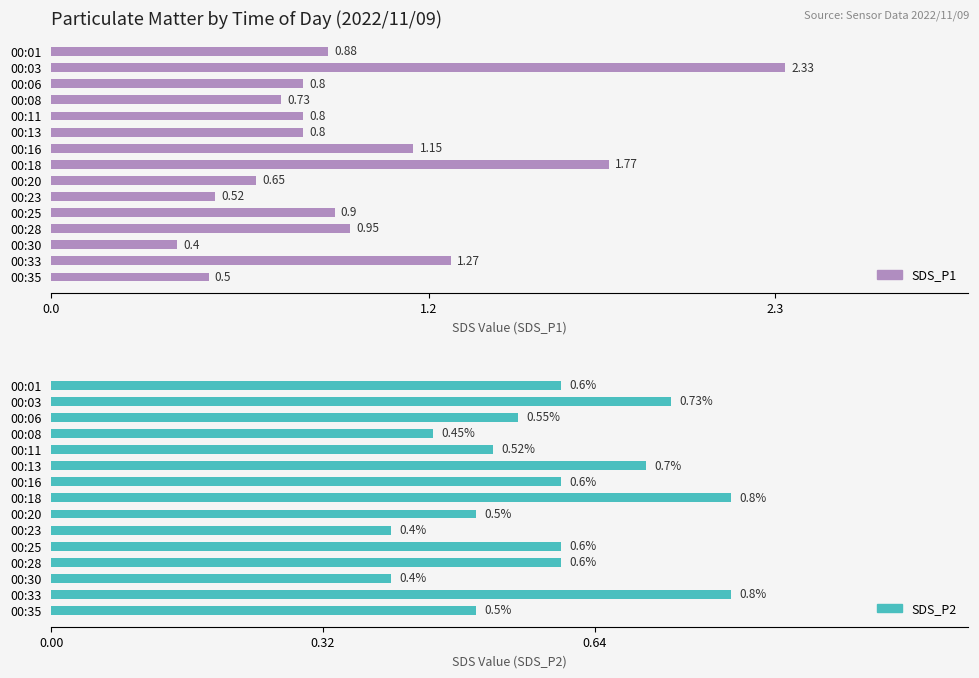

Reading left to right, what are all the values shown in this chart?

SDS_P1: 0.9	2.3	0.8	0.7	0.8	0.8	1.1	1.8	0.7	0.5	0.9	0.9	0.4	1.3	0.5
SDS_P2: 0.6	0.7	0.6	0.5	0.5	0.7	0.6	0.8	0.5	0.4	0.6	0.6	0.4	0.8	0.5